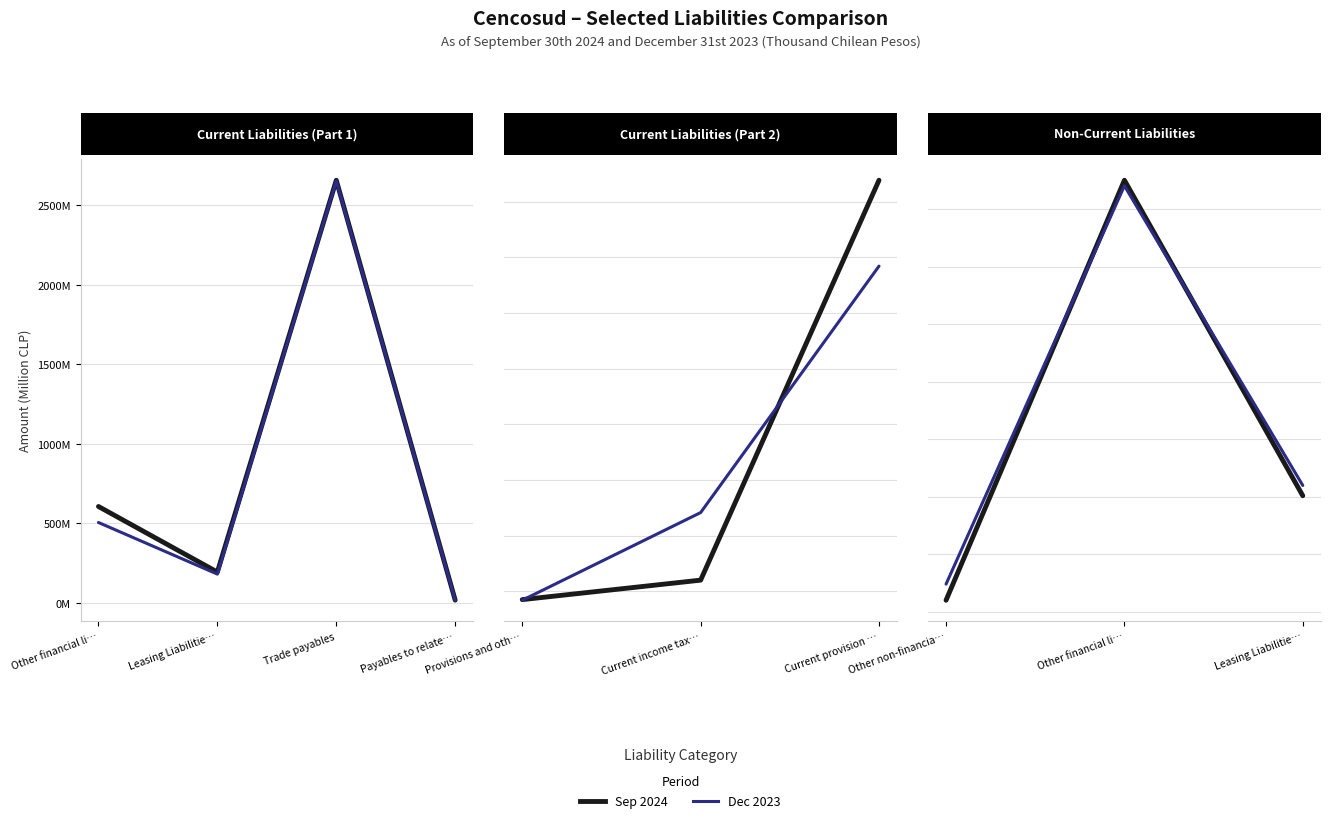

Which series has the widest spread of values?

Sep 2024